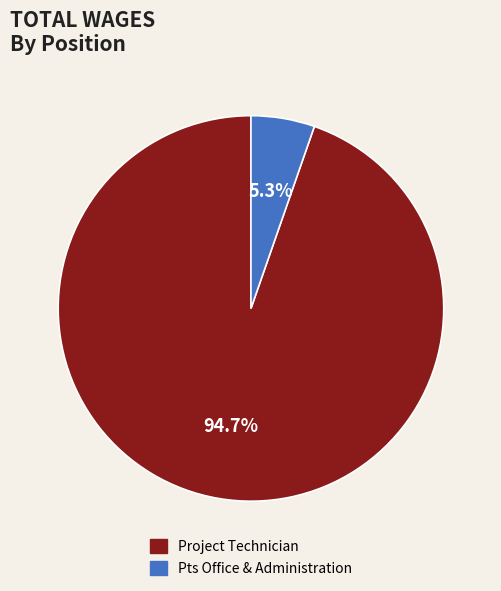

Which category accounts for the majority?

Project Technician